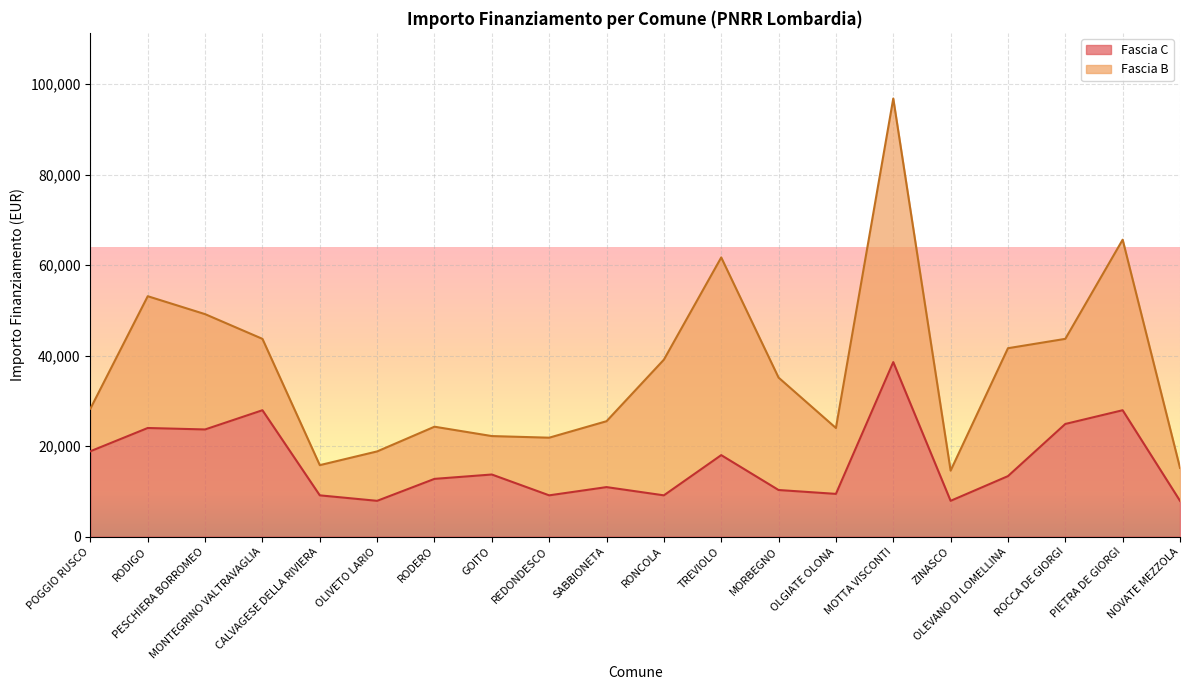

What is the maximum value for Fascia C?

38565